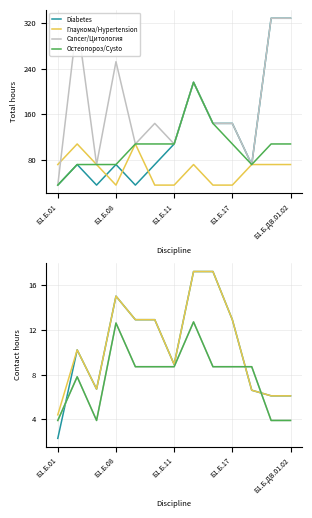

At which category is the sum across all series the highest?

7